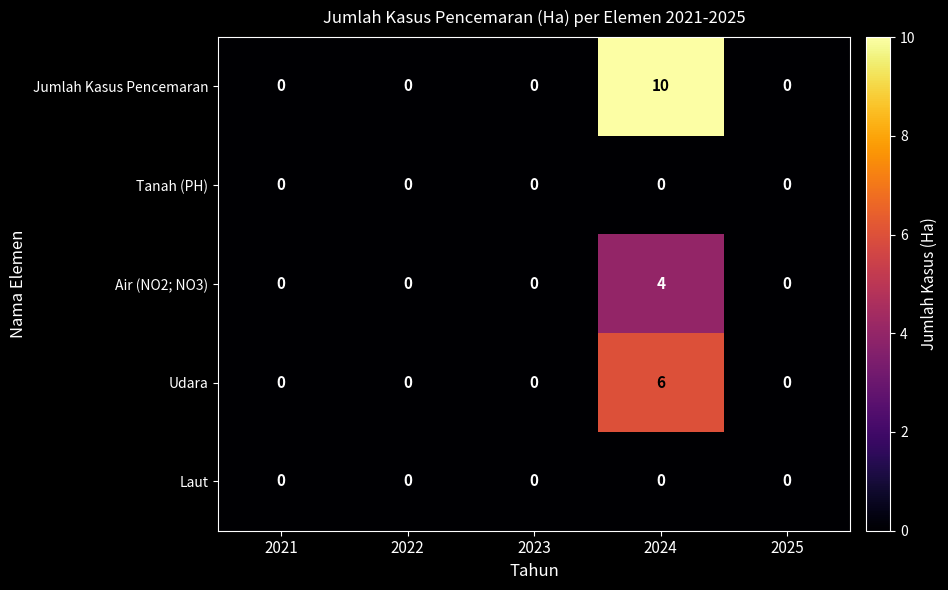

The Jumlah Kasus Pencemaran series shows 0 at 2021. True or false?

True